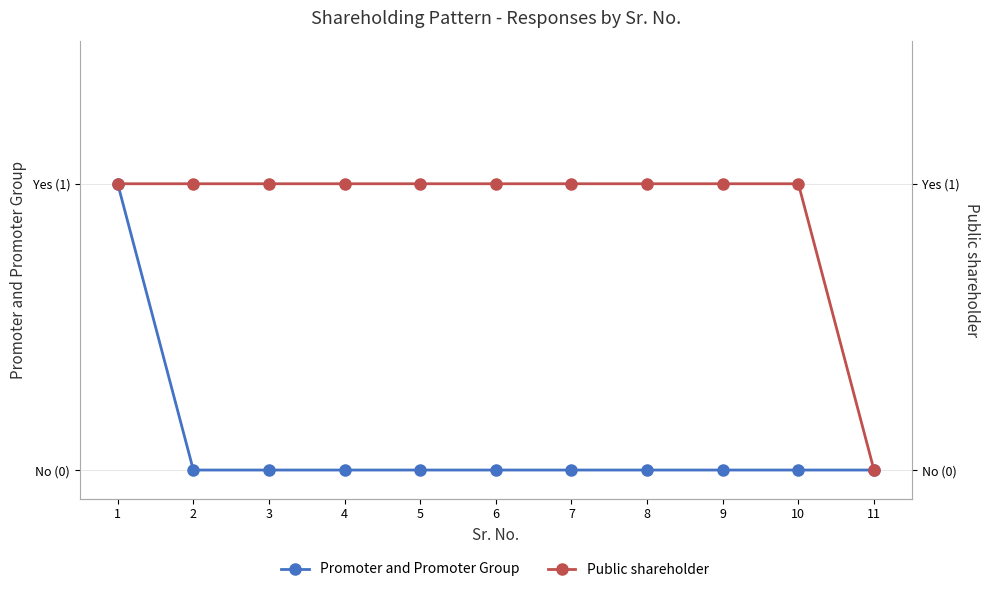

What is the approximate value of Public shareholder at 5?

1